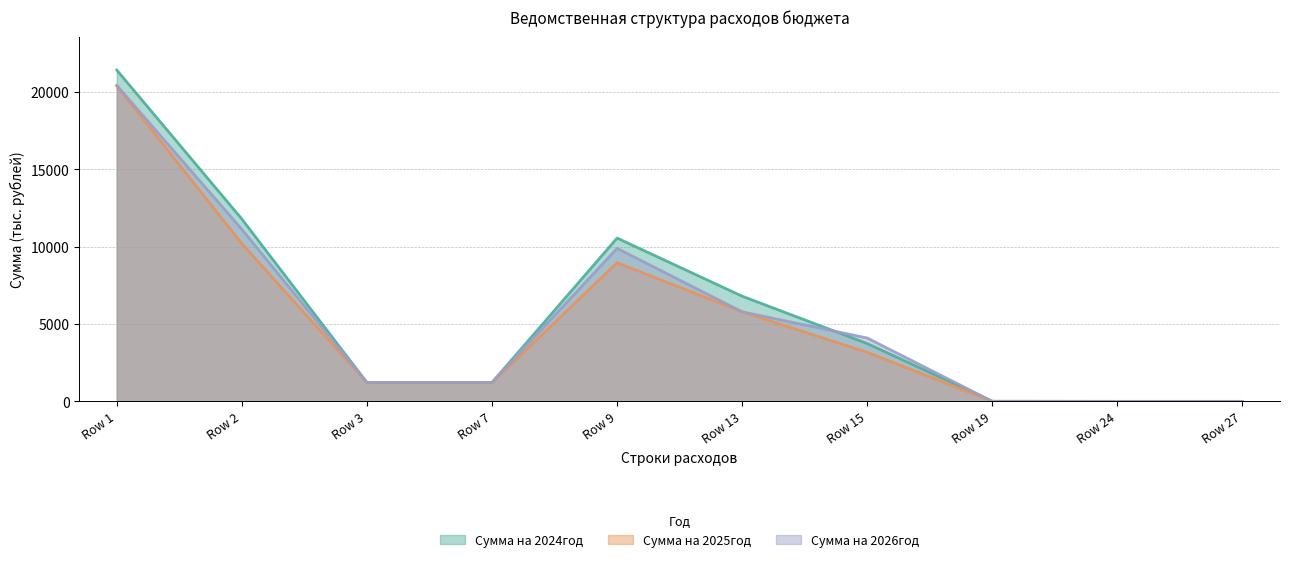

What is the value of the Сумма на 2026год point at the 2nd from the left?

11123.6